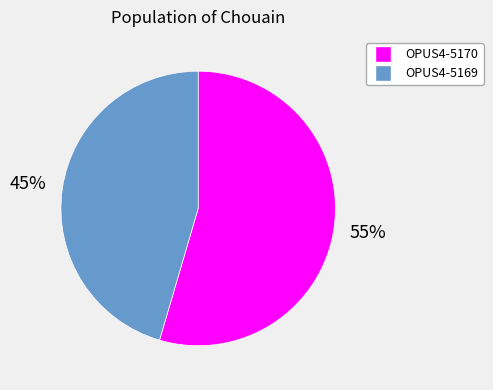

Which category has the smallest portion of the pie?

OPUS4-5169